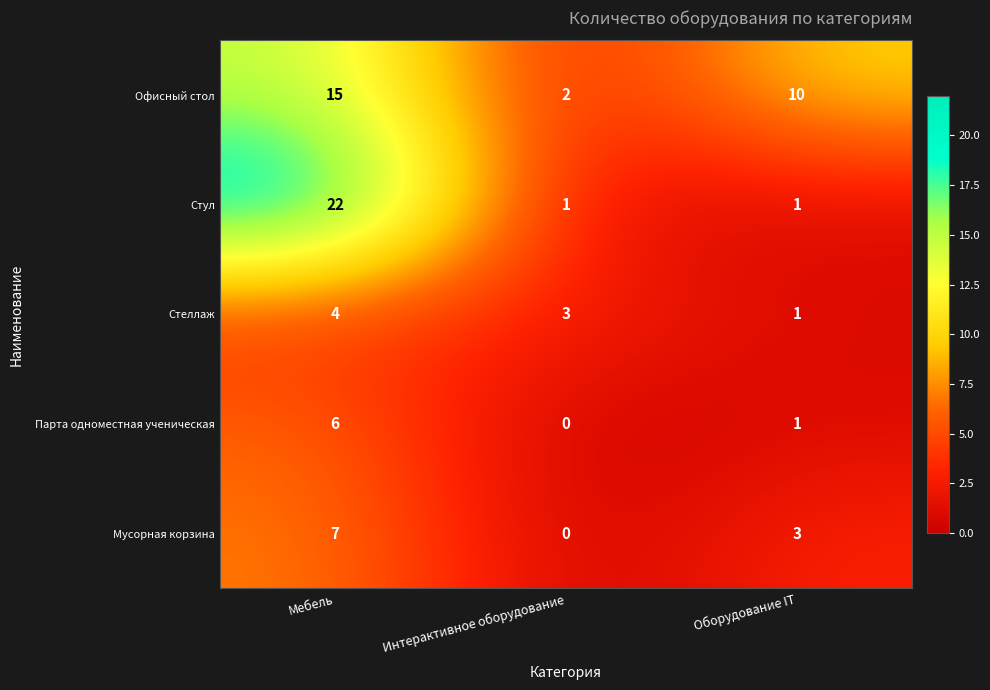

What is the difference between the maximum and minimum values in the Офисный стол series?

13